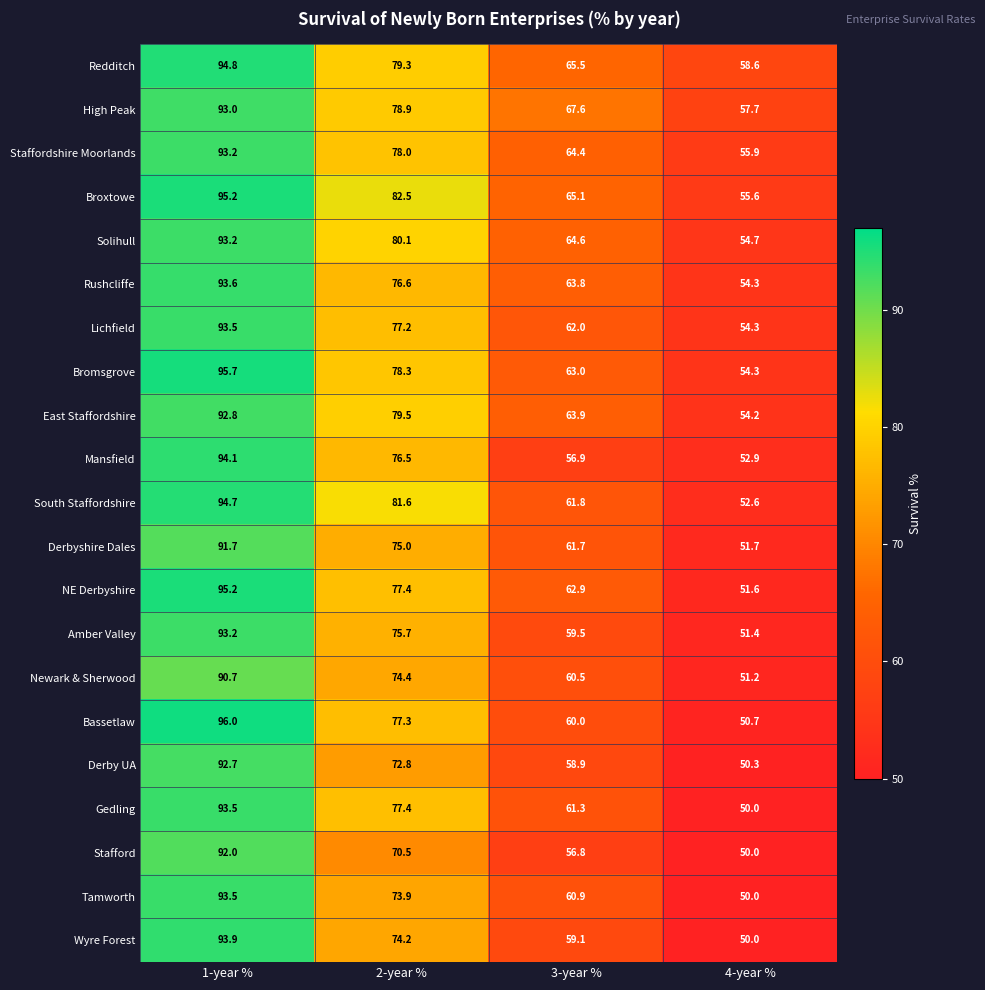

True or false: South Staffordshire has a value of 27.6 at 2-year %.

False